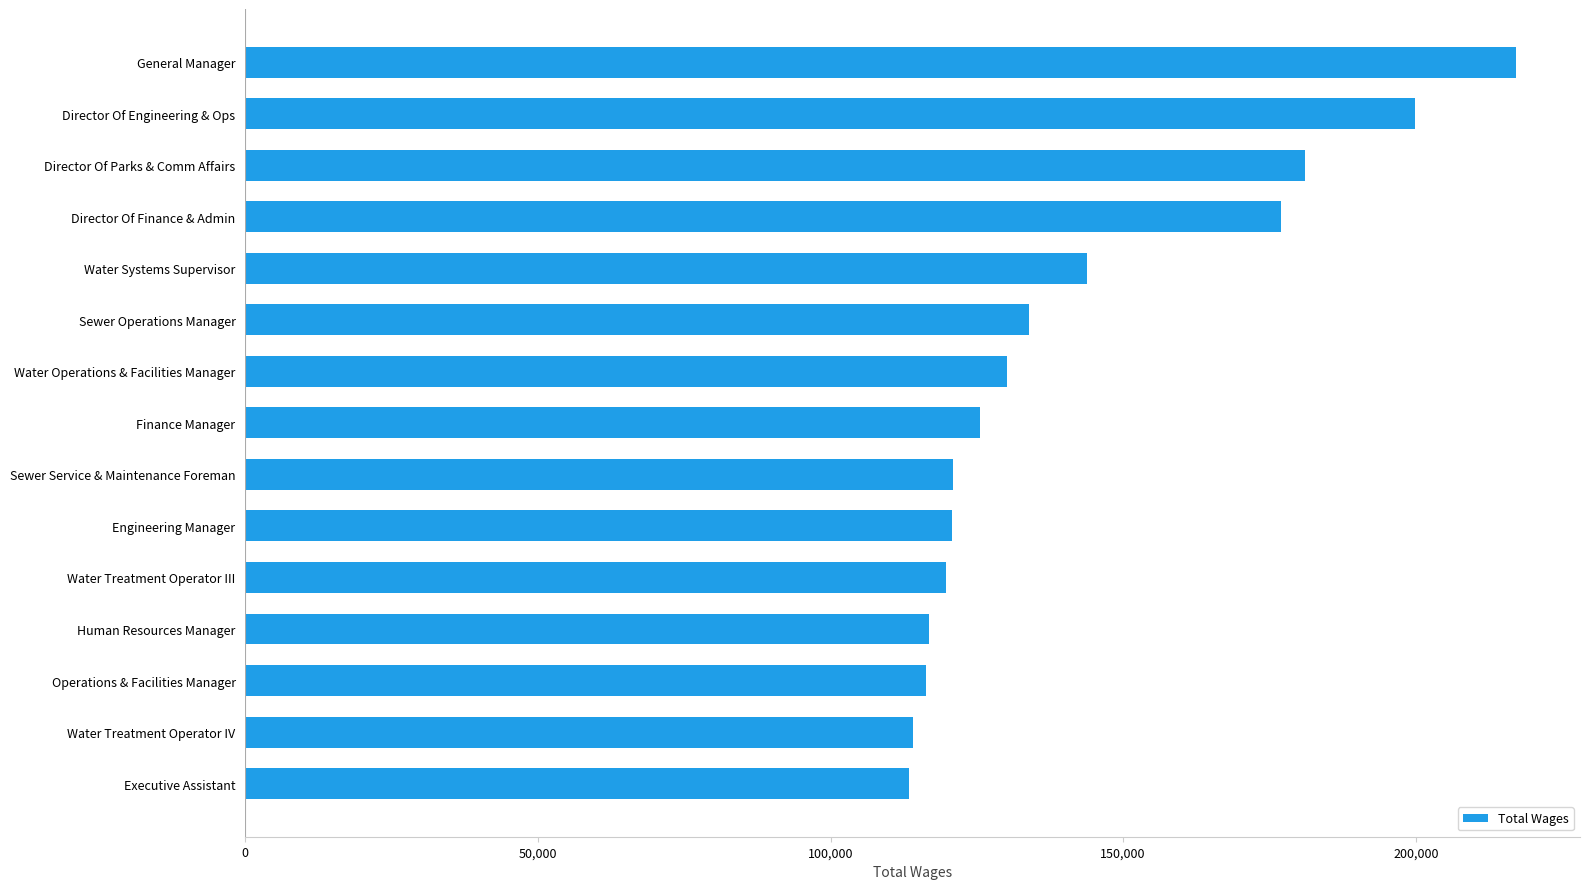

What value does the data have at Water Operations & Facilities Manager?

130232